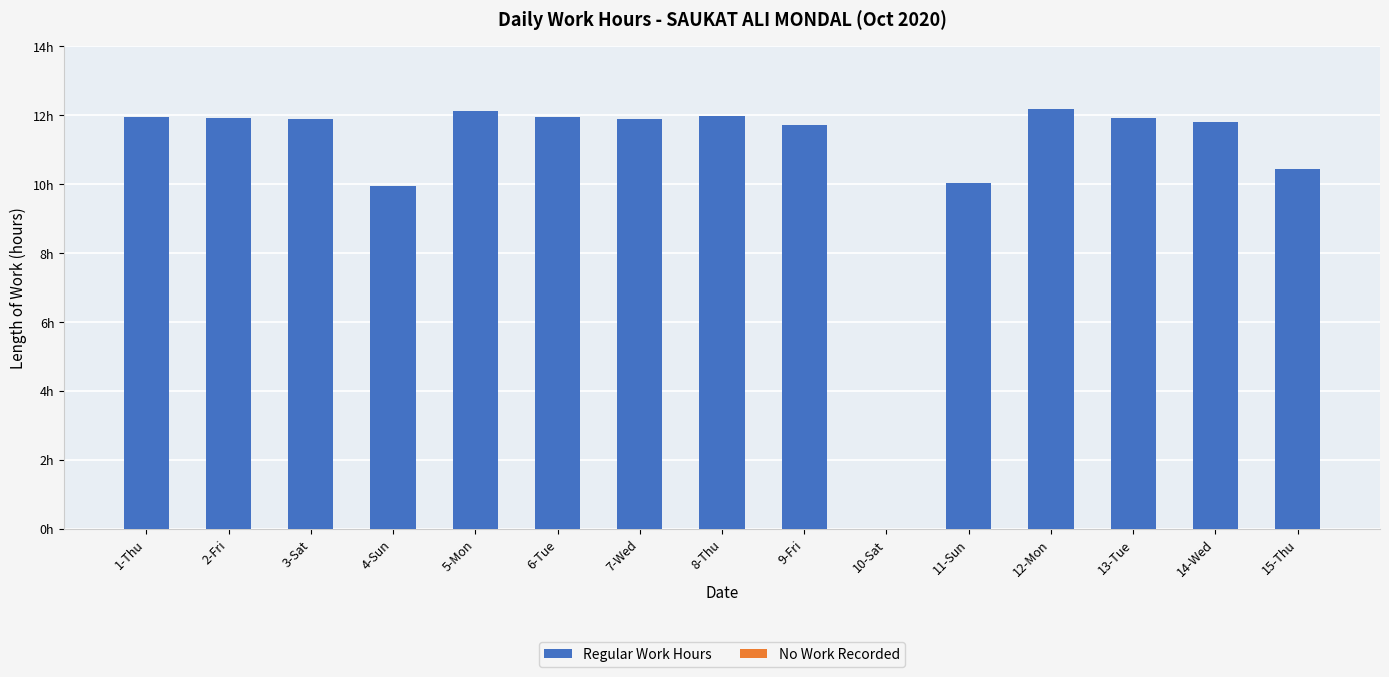

Are the bars horizontal?

No